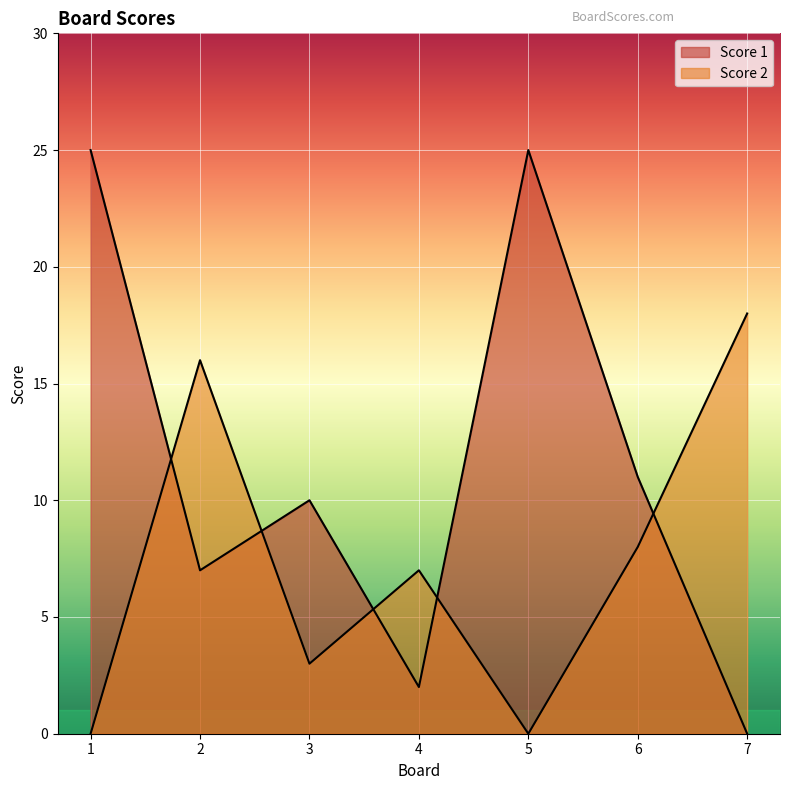

Reading left to right, transcribe all the data shown in this chart.

Score 1: 25	7	10	2	25	11	0
Score 2: 0	16	3	7	0	8	18